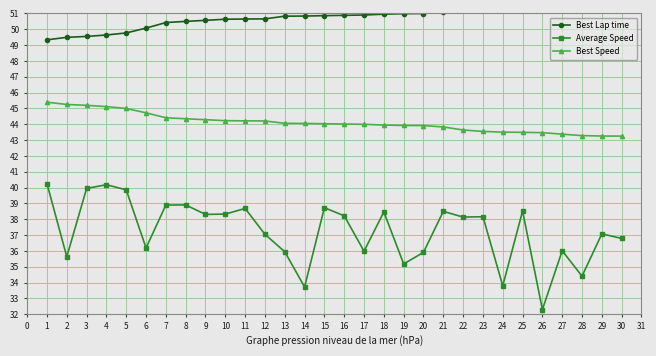

True or false: Best Speed and Average Speed cross at least once.

False